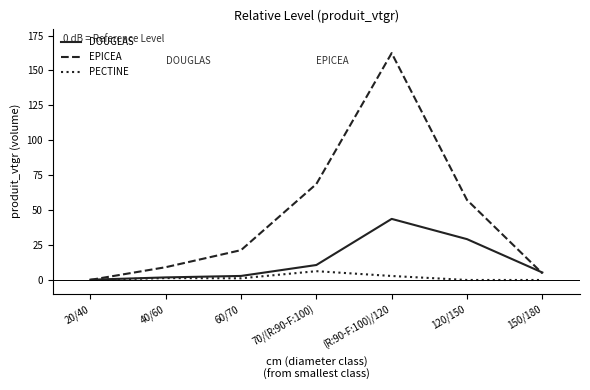

How many lines are shown in the chart?

3